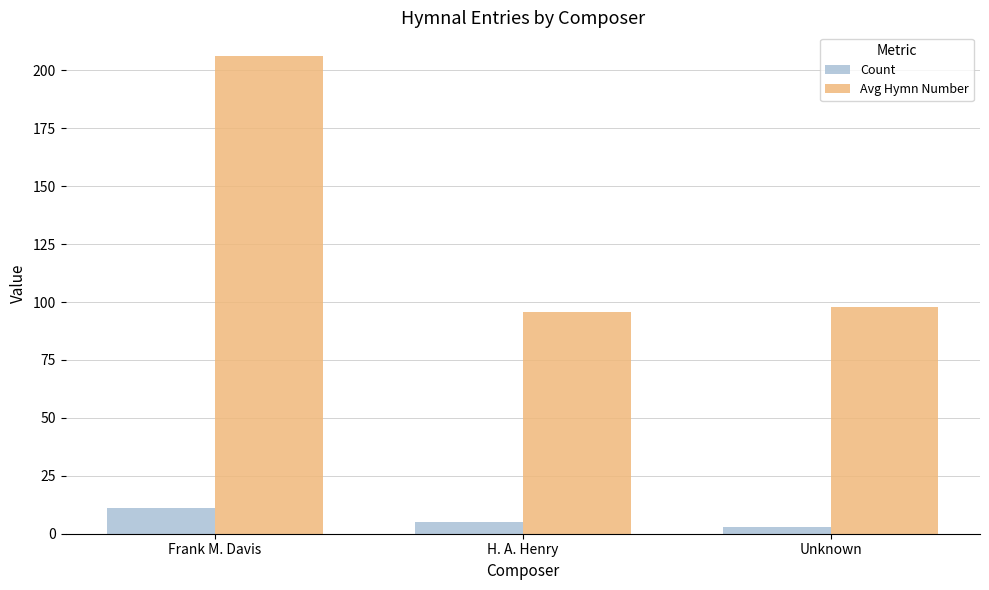

What is the average value of the Count series?

6.3